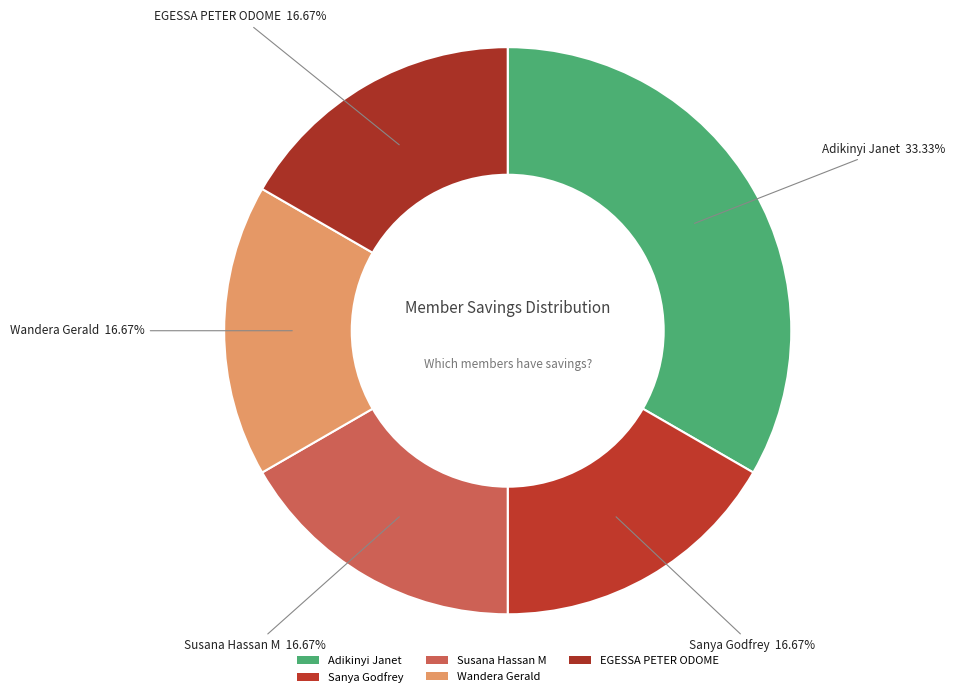

How many segments does this pie chart have?

5